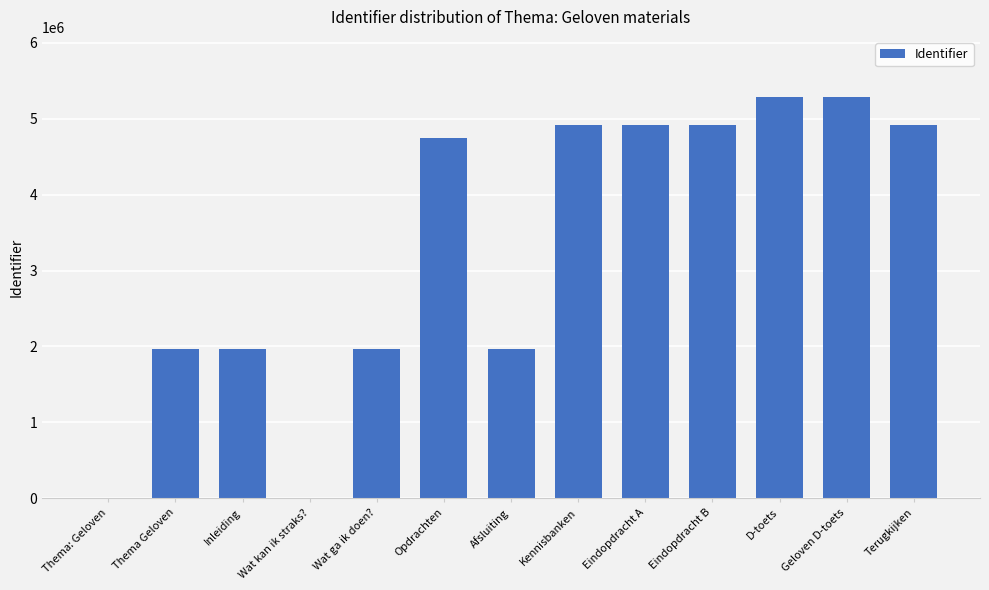

What is the change in value from Thema: Geloven to Wat ga ik doen??

+1967730